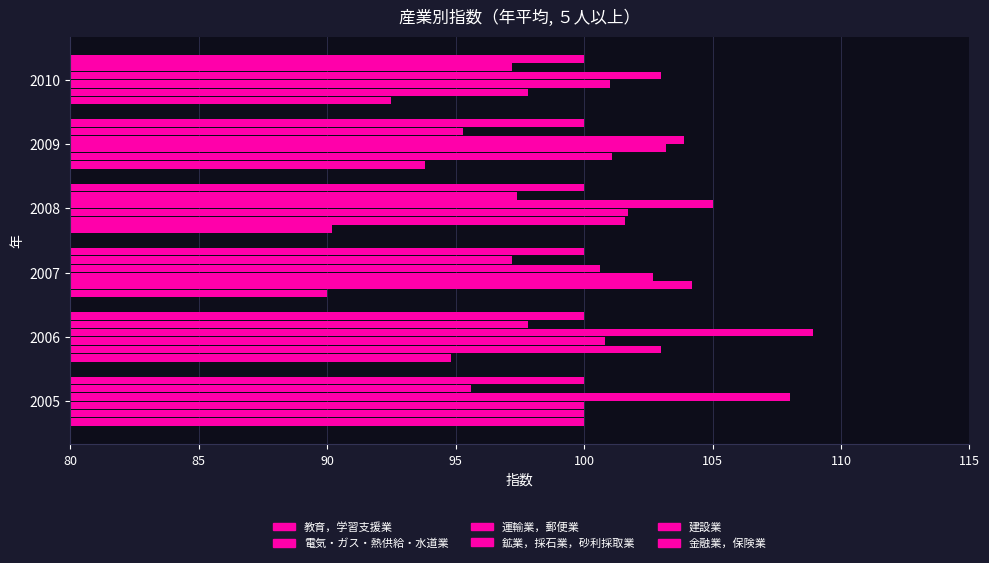

Which series has the largest total across all categories?

鉱業，採石業，砂利採取業